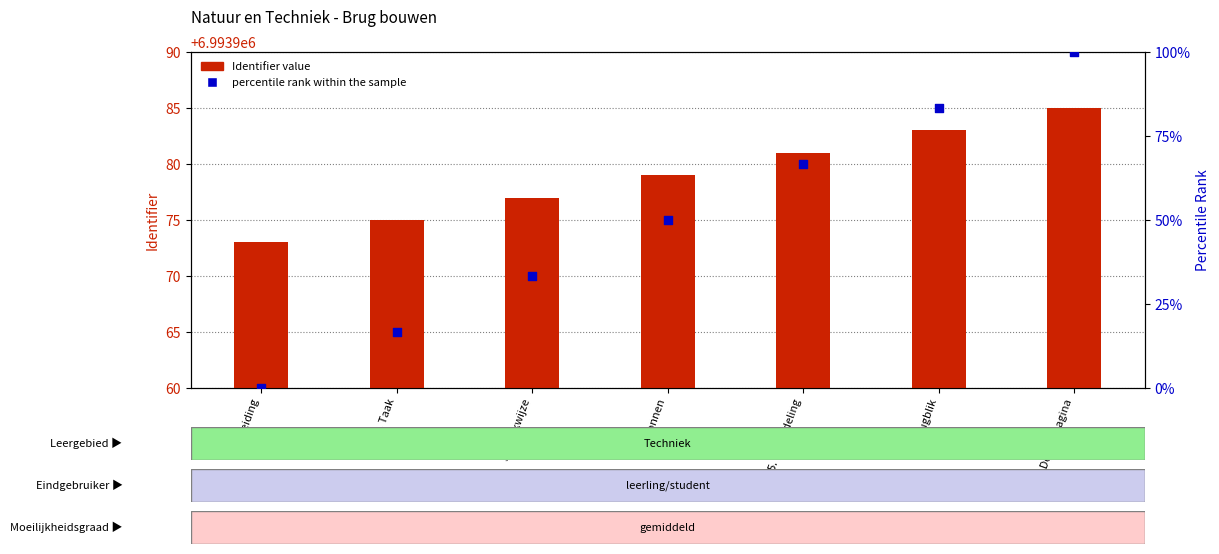

Which series reaches the minimum Y coordinate?

percentile rank within the sample